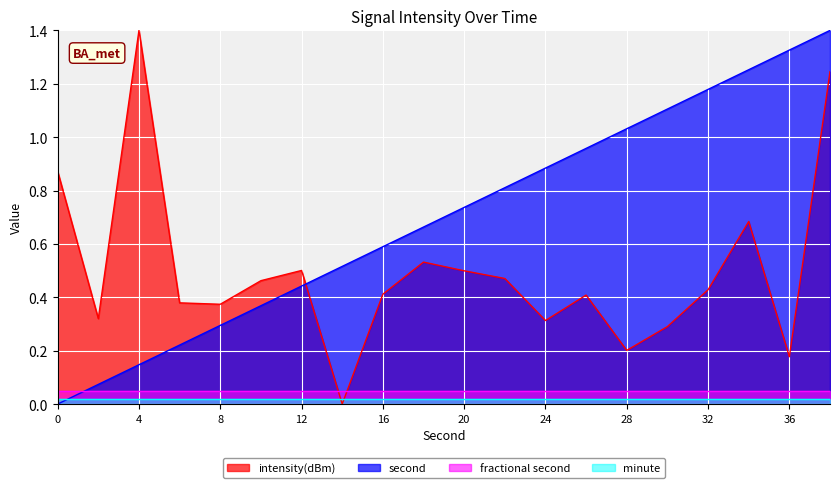

How many positive values does the intensity(dBm) series have?

19